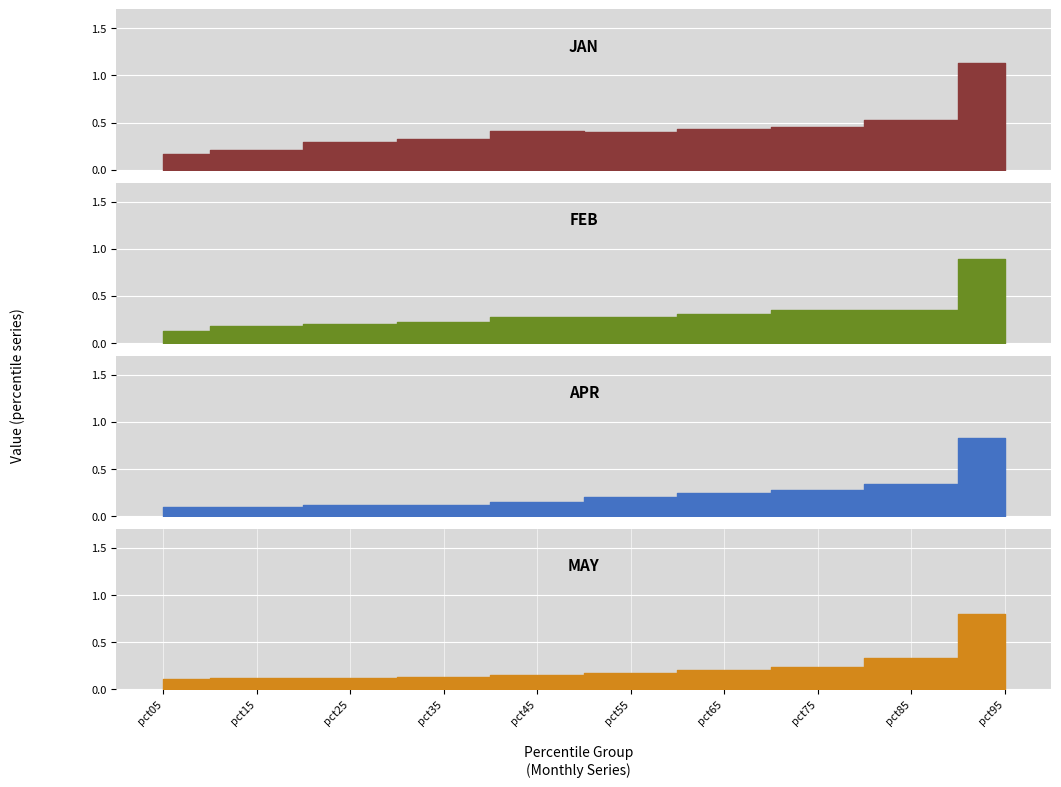

True or false: Jan and Apr intersect in this chart.

False